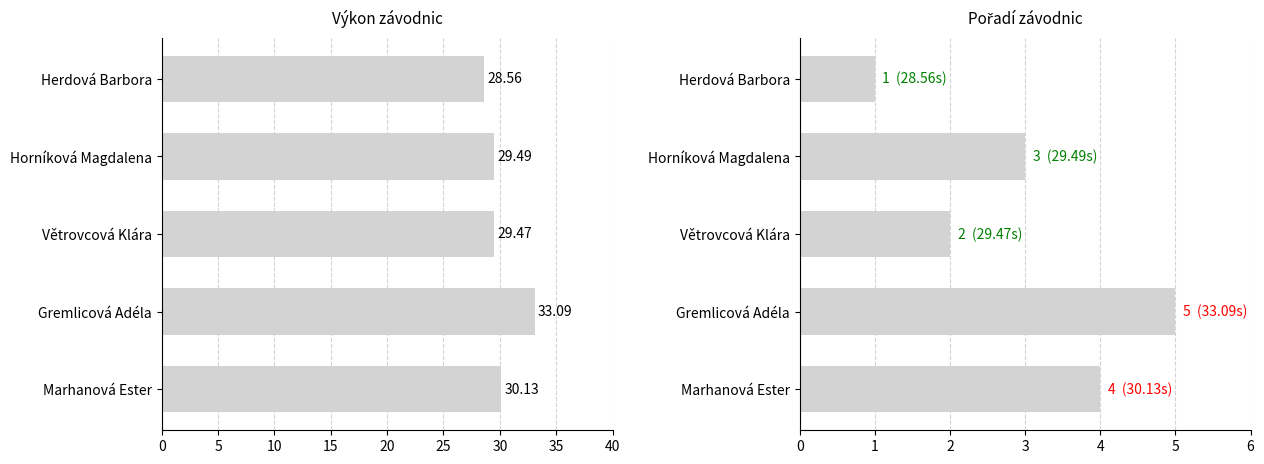

Is the value of Výkon at Herdová Barbora greater than the value of Pořadí at Horníková Magdalena?

Yes